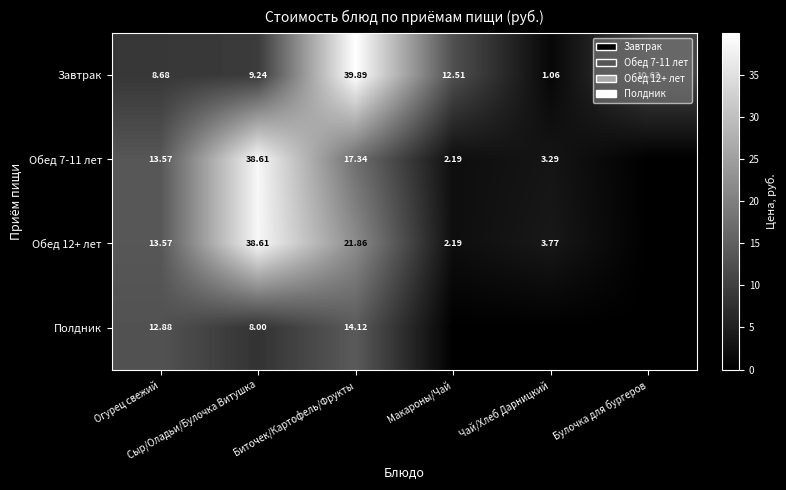

Is it true that Обед 12+ лет equals 6.0 at Чай/Хлеб Дарницкий?

False